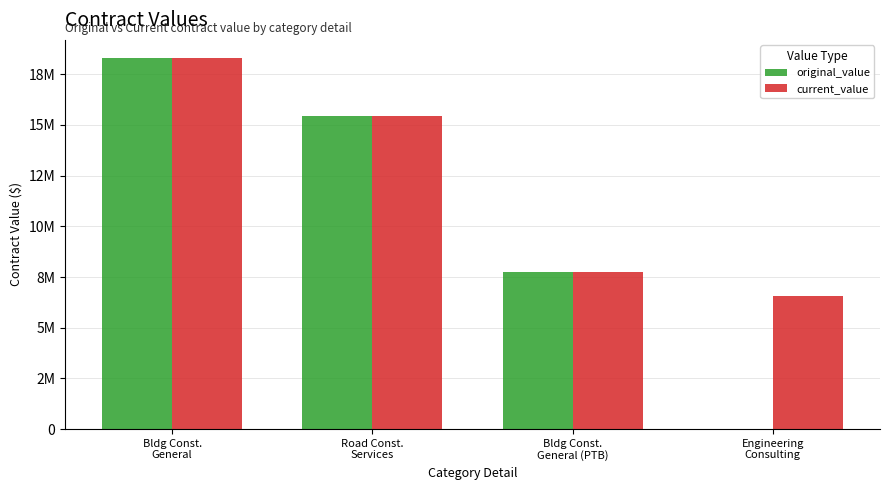

At how many categories does at least one series exceed 6218571?

4